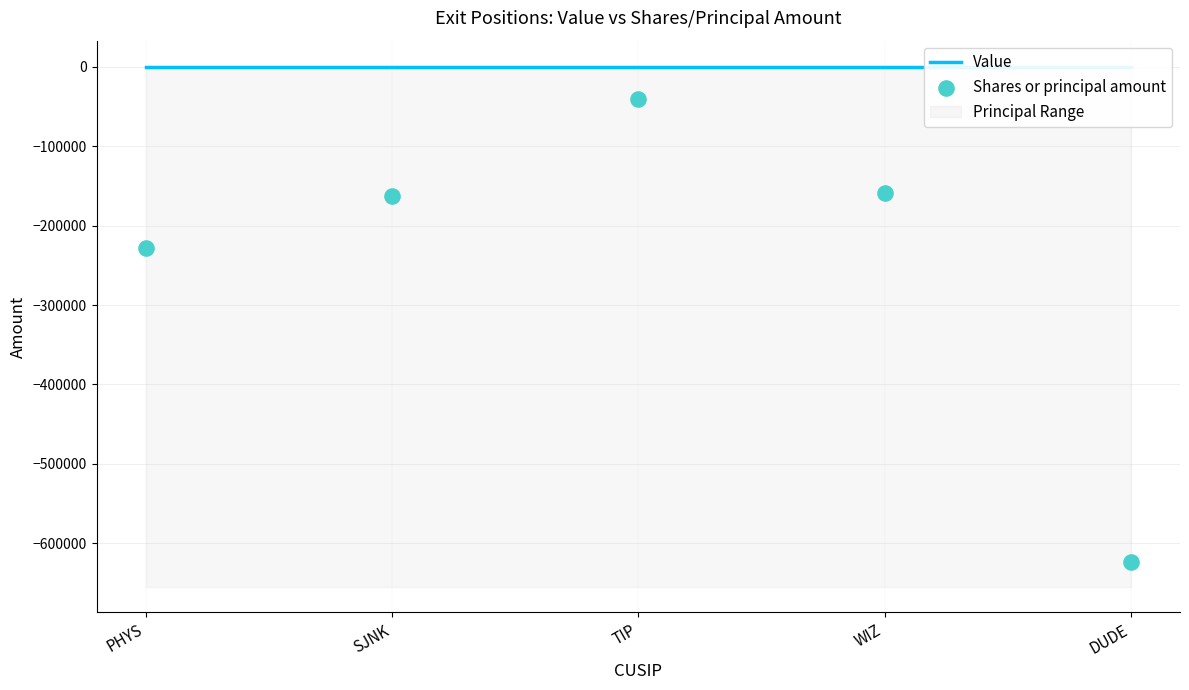

Which series has the largest total across all categories?

Value